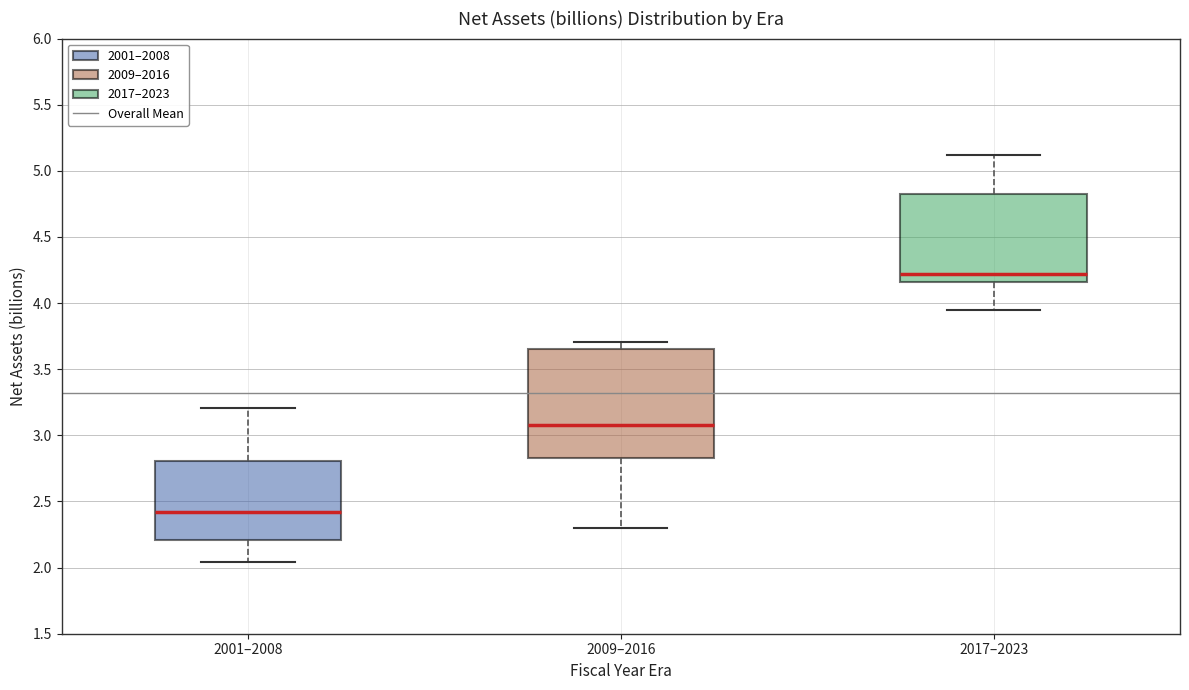

Where does the upper whisker of the box for 2001–2008 end on the y-axis? The values are not printed on the chart, so give them approximately, as read against the axis.

3.20